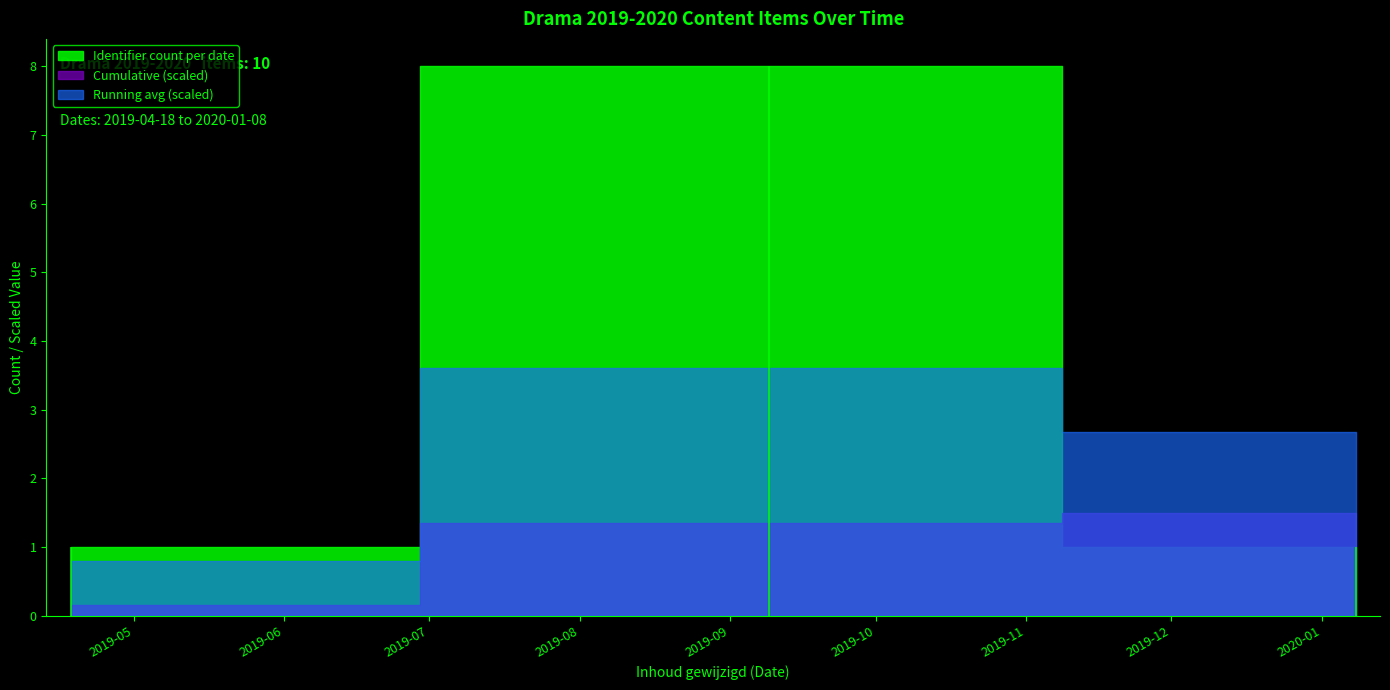

Rank the categories by value from highest to lowest.

2020-01-08, 2019-09-09, 2019-09-09, 2019-09-09, 2019-09-09, 2019-09-09, 2019-09-09, 2019-09-09, 2019-09-09, 2019-04-18